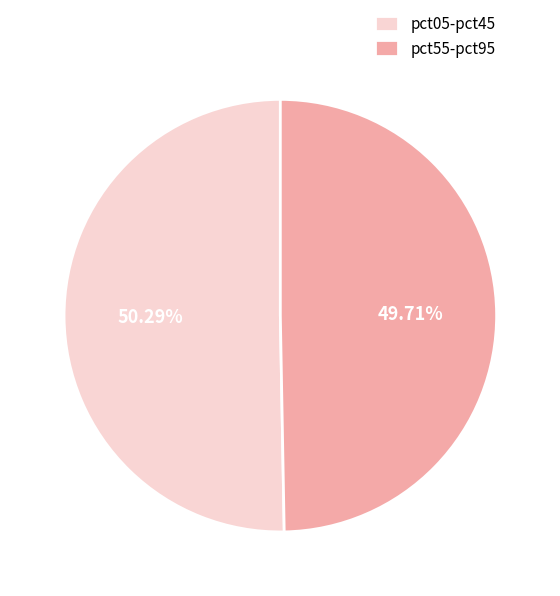

Approximately how many times larger is the value at pct05-pct45 compared to pct55-pct95?

1.0